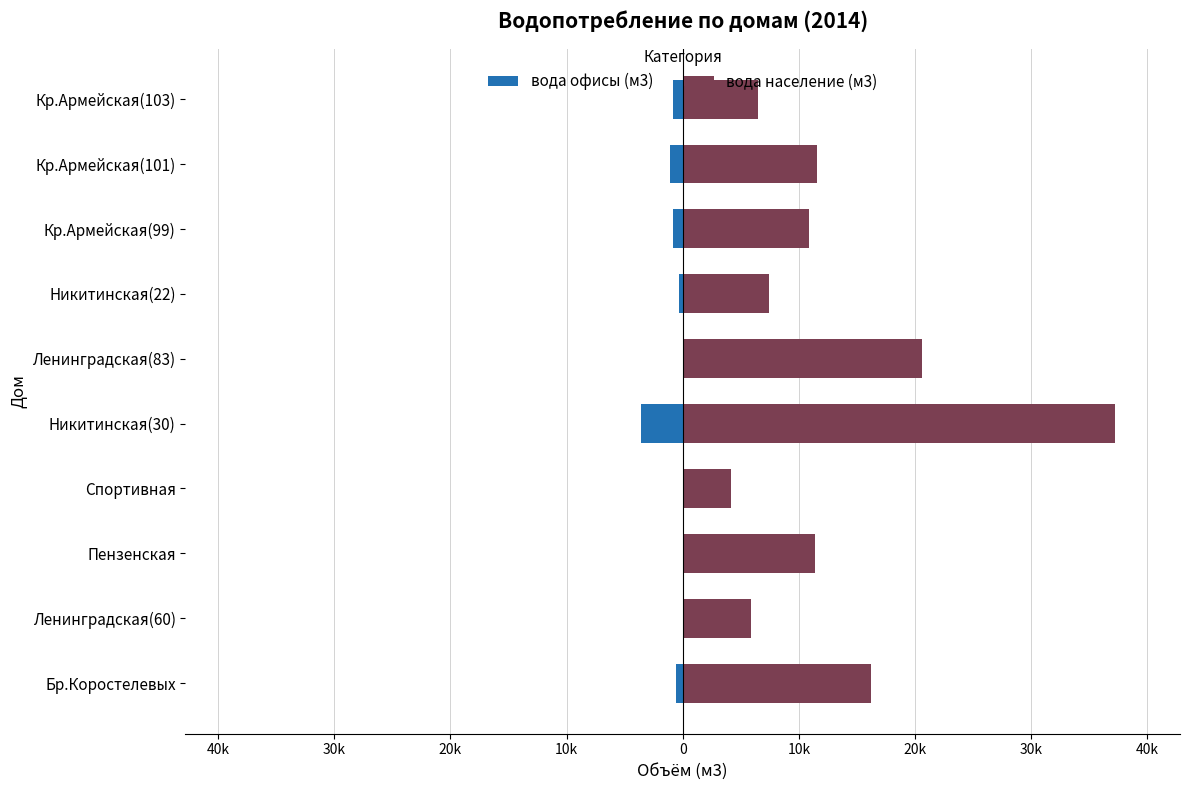

How many bars are there in total?

20